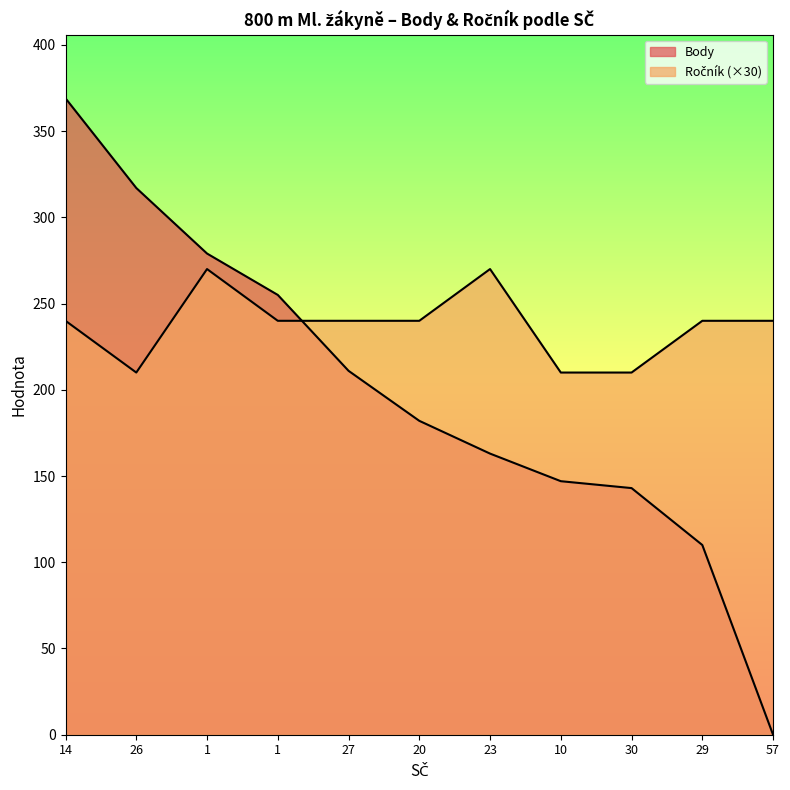

Which category has the lowest value in the Ročník series?

26